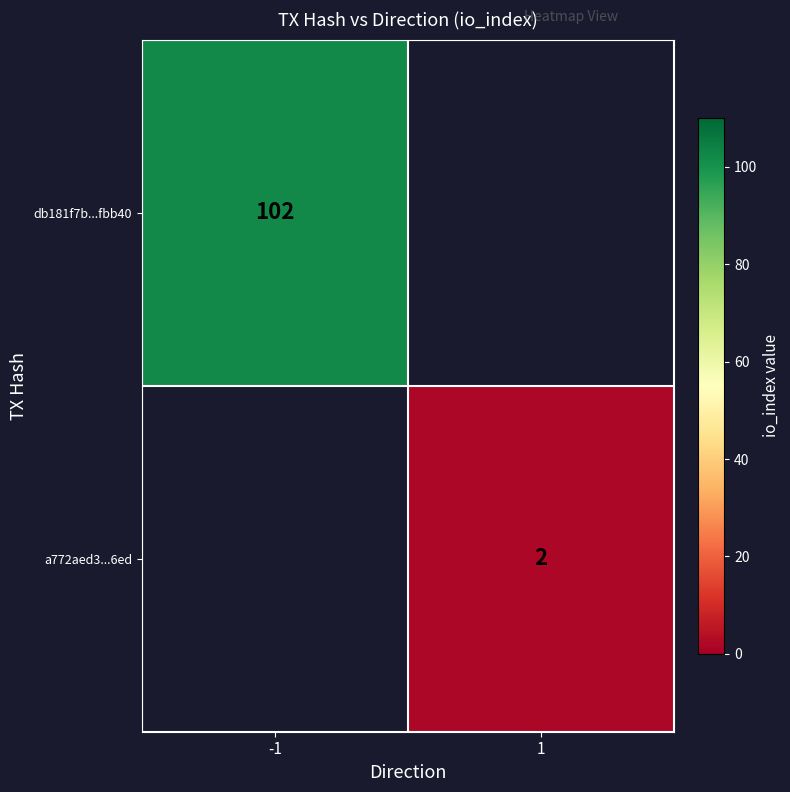

Is the value of db181f7b...fbb40 at -1 greater than the value of a772aed3...6ed at 1?

Yes